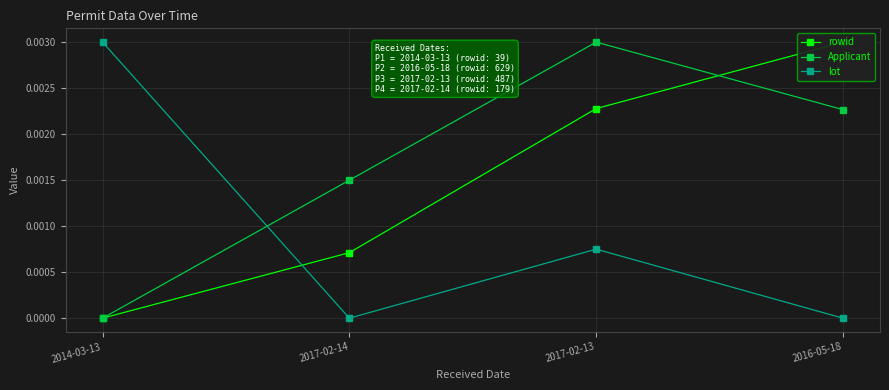

Where do lot and Applicant first cross each other?

2014-03-13 and 2017-02-14